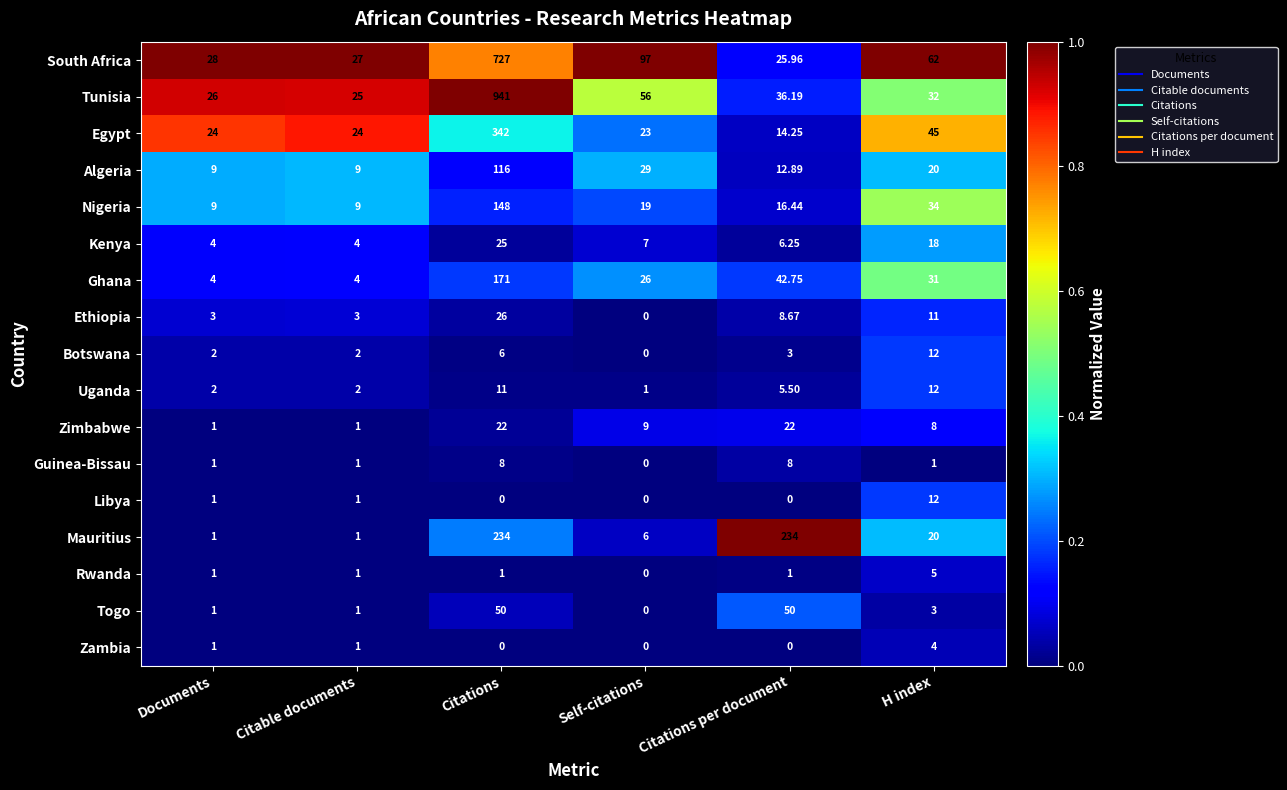

What is the spread (max minus min) of values at Citable documents?

26.0